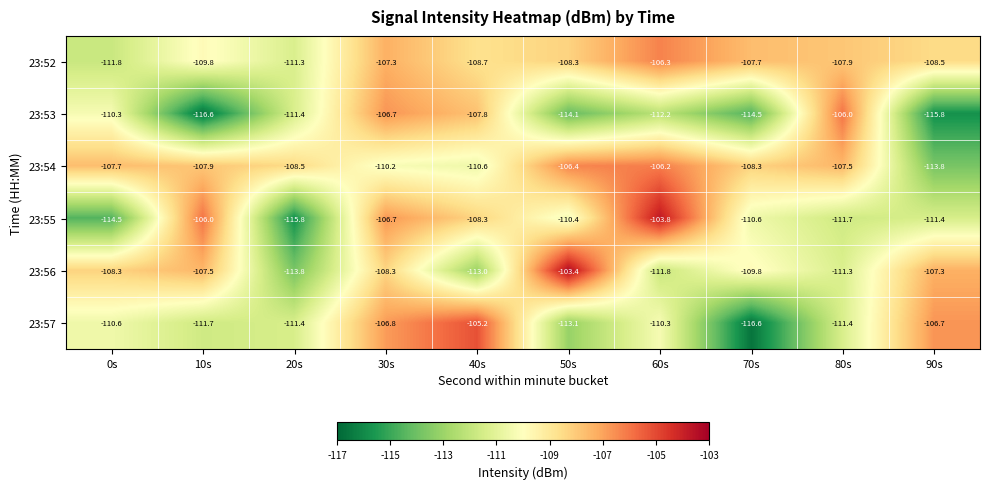

How many distinct data groups are displayed?

6